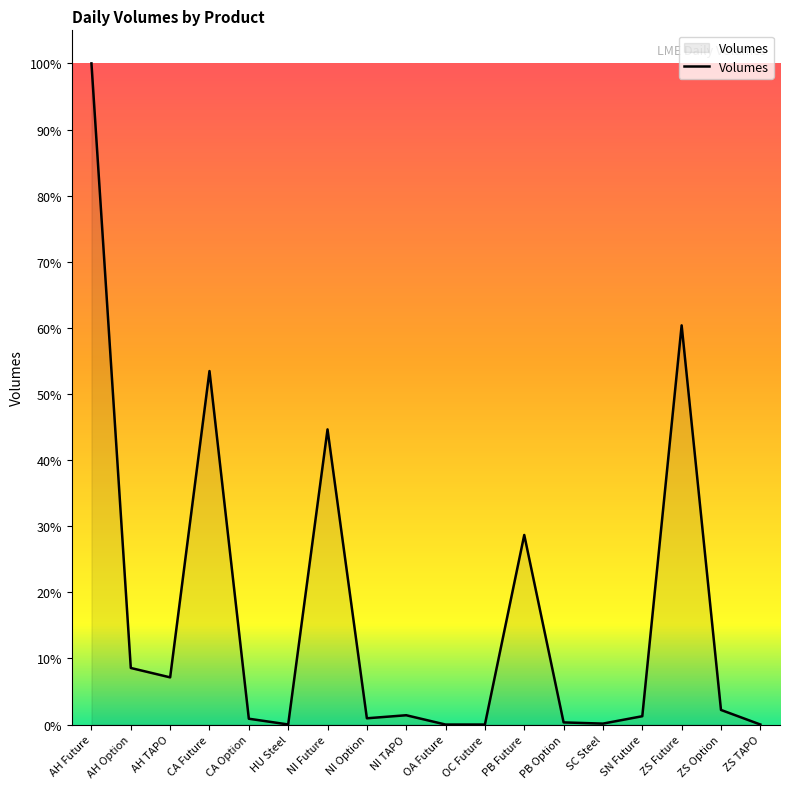

Reading right to left, extract all data points from this chart.

ZS TAPO=12	ZS Option=3767	ZS Future=102875	SN Future=2149	SC Steel=242	PB Option=552	PB Future=48857	OC Future=2	OA Future=1	NI TAPO=2400	NI Option=1614	NI Future=76065	HU Steel=21	CA Option=1502	CA Future=91100	AH TAPO=12160	AH Option=14581	AH Future=170387